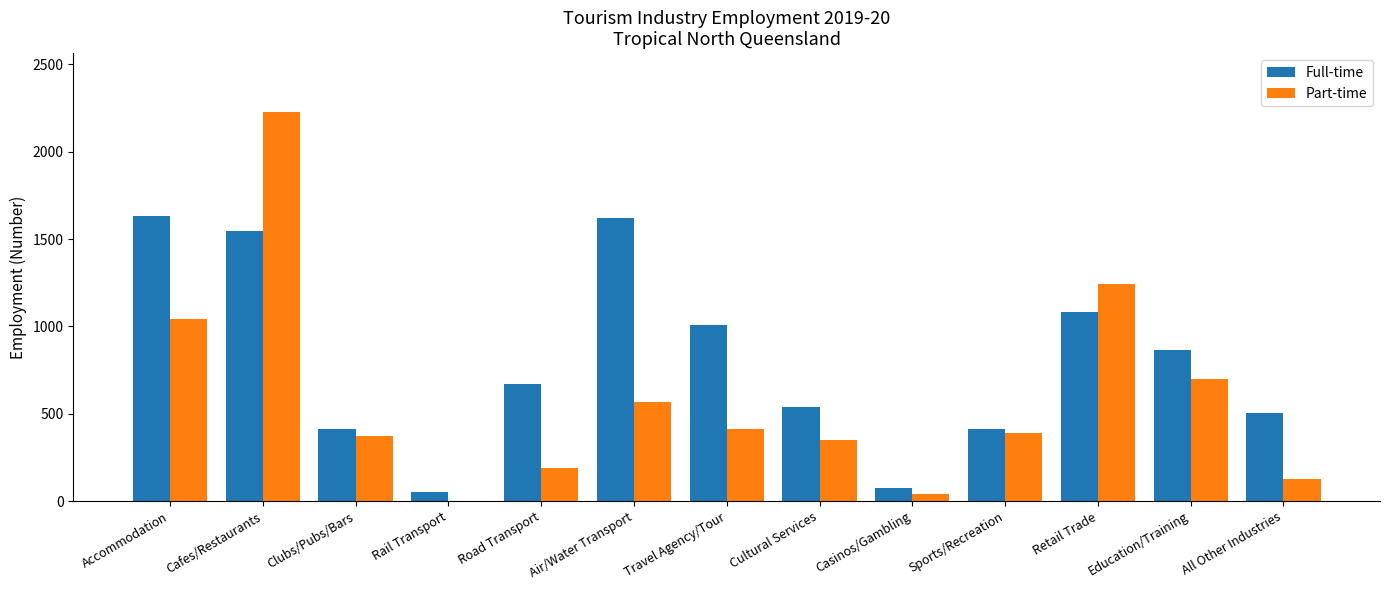

What is the approximate value of Part-time at Retail Trade?

1241.8